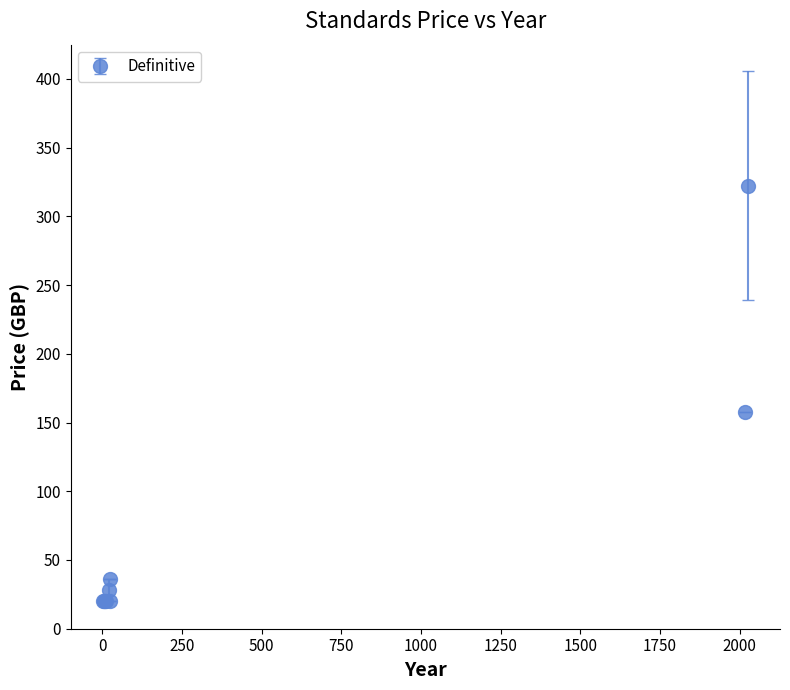

What is the difference between the maximum and minimum values?

302.2